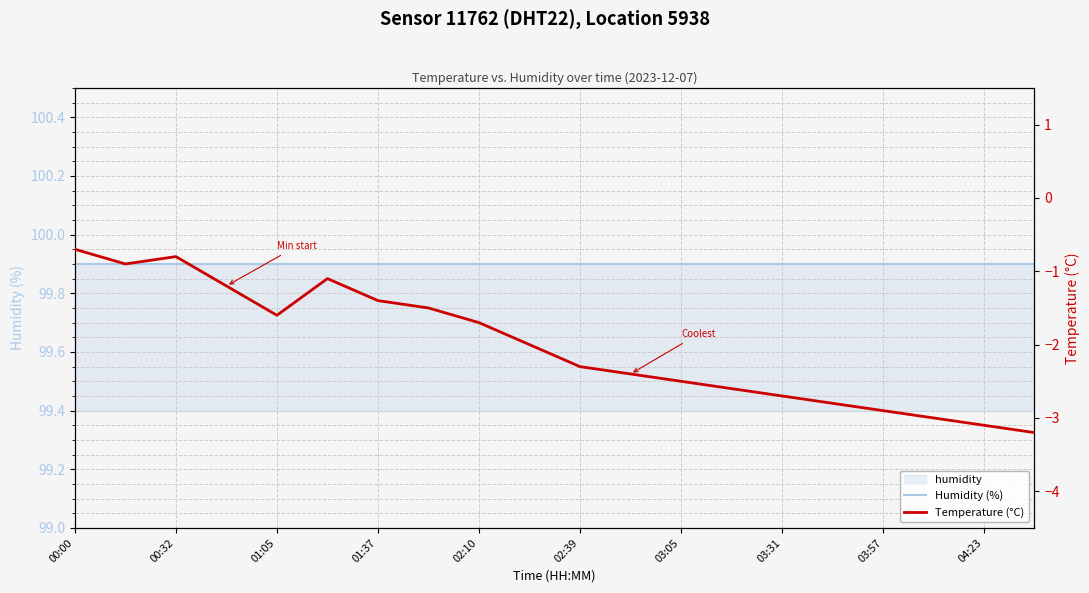

The value of Humidity (%) at 02:39 is 147.4. True or false?

False